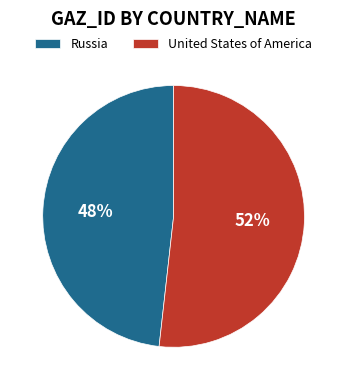

To the nearest percent, what is the difference between the largest and smallest slice percentages?

4%